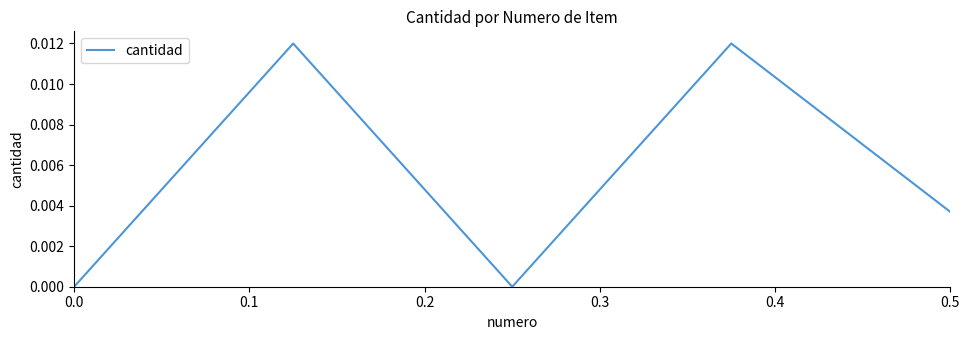

True or false: the data has more than 2 interior local peaks.

False